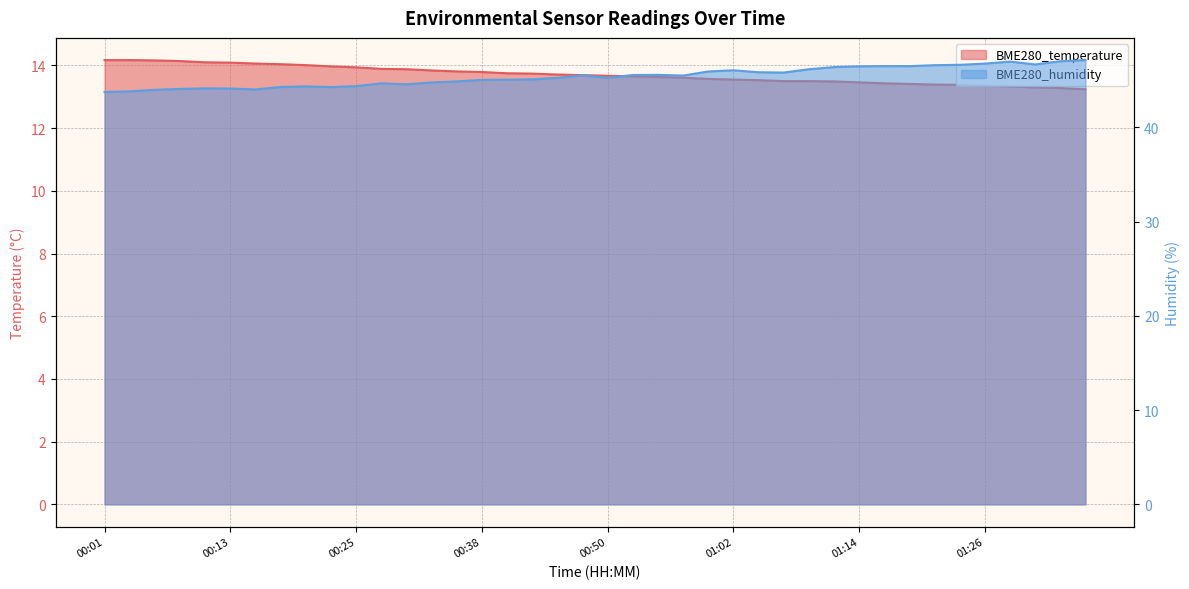

Which series has the largest range (max minus min)?

BME280_humidity